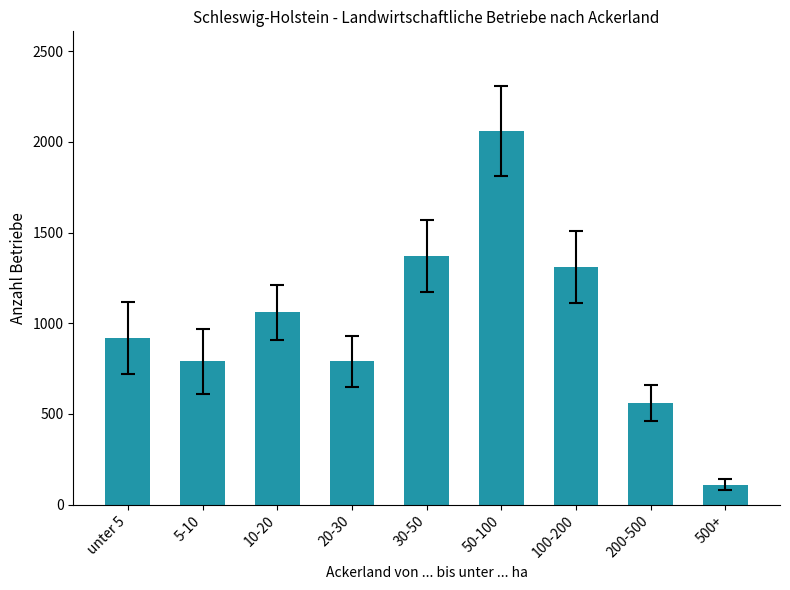

The value at 10-20 is 1626. True or false?

False